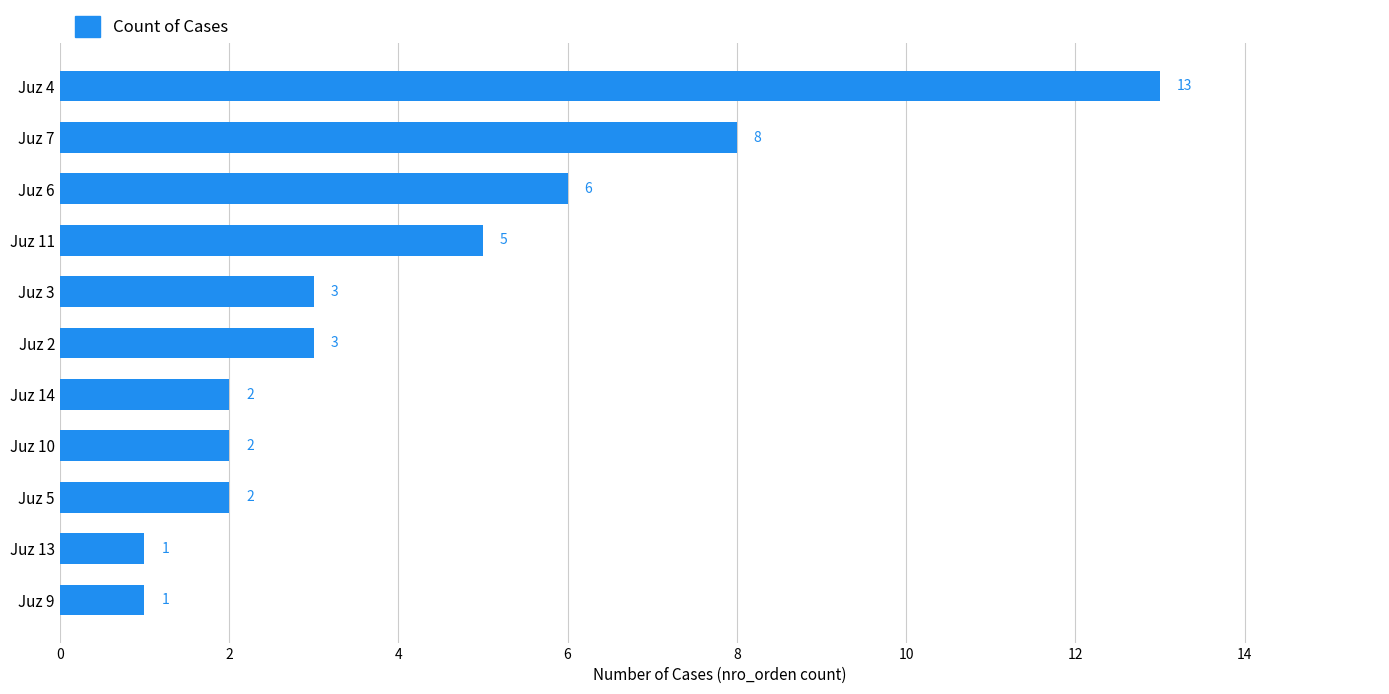

True or false: the data shows 3 at Juz 10.

False